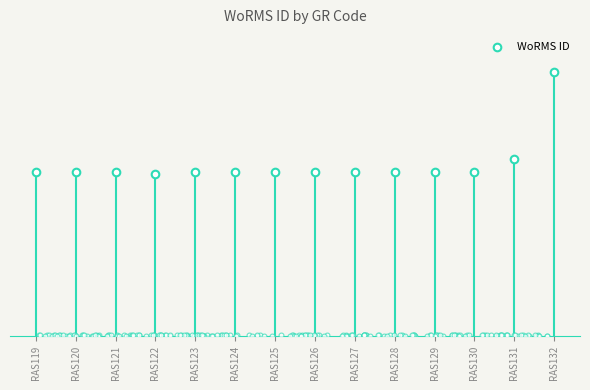

What is the ratio of the value at RAS128 to the value at RAS130?

1.0